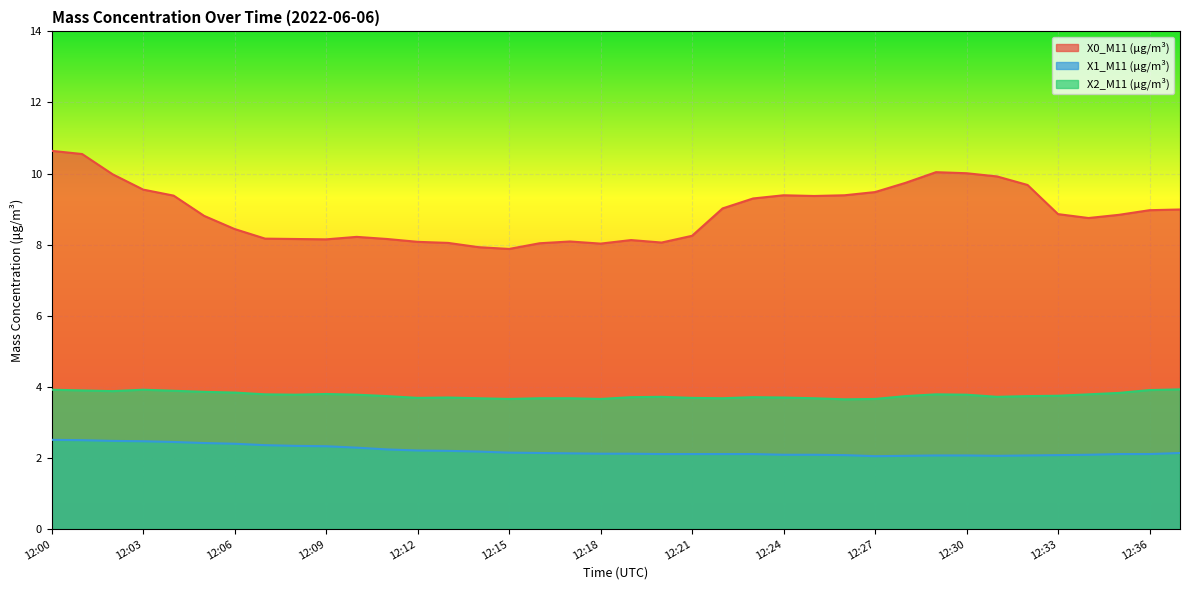

What is the minimum value shown in the chart?

2.0